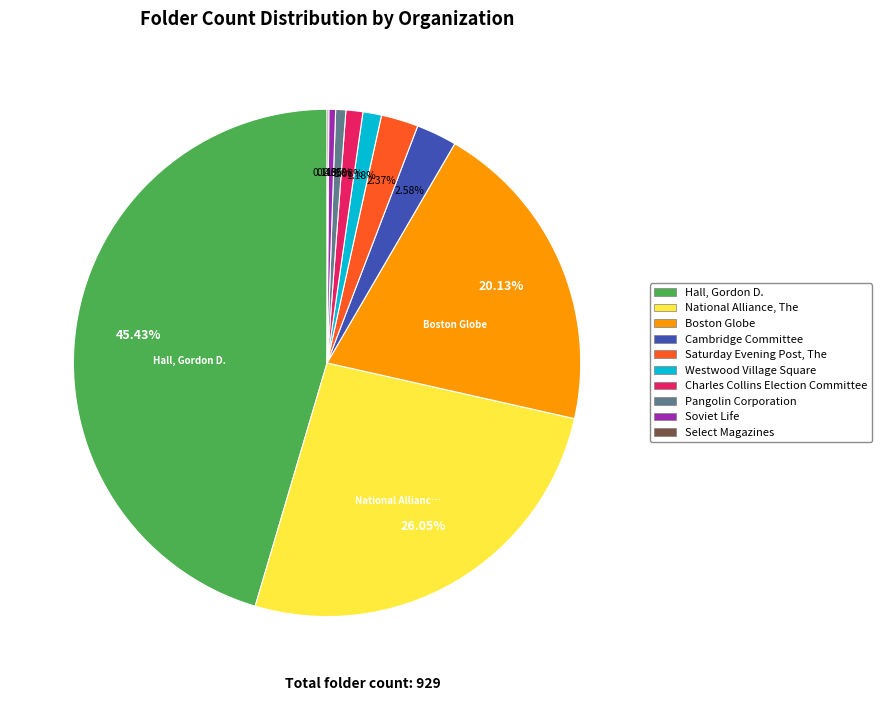

Approximately how many times larger is the value at Hall, Gordon D. compared to National Alliance, The?

1.7